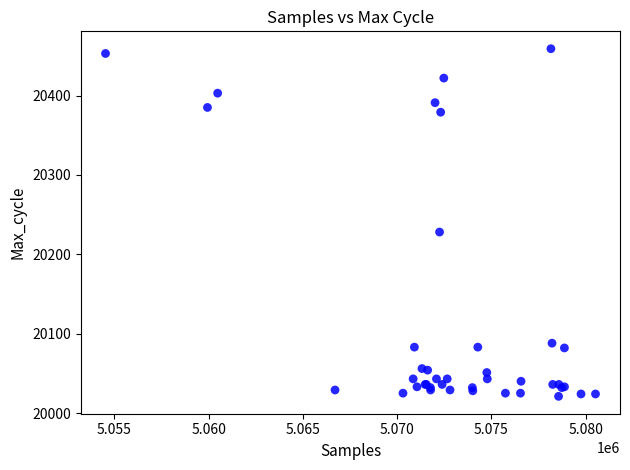

What Y value in the scatter plot is closest to 20240?

20228